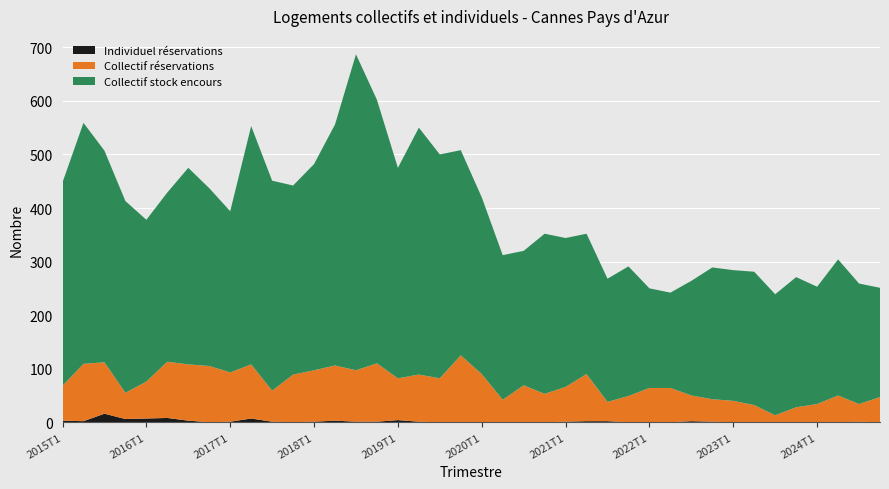

Reading left to right, list all the values displayed in this chart.

Individuel réservations: 2015T1=3	2015T2=2	2015T3=16	2015T4=6	2016T1=7	2016T2=8	2016T3=3	2016T4=0	2017T1=1	2017T2=7	2017T3=1	2017T4=0	2018T1=1	2018T2=3	2018T3=1	2018T4=1	2019T1=4	2019T2=1	2019T3=0	2019T4=0	2020T1=0	2020T2=0	2020T3=0	2020T4=0	2021T1=1	2021T2=2	2021T3=2	2021T4=0	2022T1=0	2022T2=0	2022T3=2	2022T4=1	2023T1=0	2023T2=0	2023T3=0	2023T4=0	2024T1=0	2024T2=0	2024T3=1	2024T4=0
Collectif réservations: 2015T1=65	2015T2=107	2015T3=96	2015T4=49	2016T1=69	2016T2=105	2016T3=105	2016T4=105	2017T1=92	2017T2=101	2017T3=58	2017T4=89	2018T1=96	2018T2=103	2018T3=96	2018T4=109	2019T1=78	2019T2=88	2019T3=82	2019T4=125	2020T1=90	2020T2=42	2020T3=69	2020T4=53	2021T1=65	2021T2=88	2021T3=36	2021T4=49	2022T1=64	2022T2=64	2022T3=48	2022T4=42	2023T1=40	2023T2=32	2023T3=13	2023T4=28	2024T1=34	2024T2=50	2024T3=33	2024T4=47
Collectif stock encours: 2015T1=380	2015T2=450	2015T3=395	2015T4=358	2016T1=302	2016T2=316	2016T3=367	2016T4=332	2017T1=301	2017T2=445	2017T3=392	2017T4=353	2018T1=385	2018T2=450	2018T3=590	2018T4=492	2019T1=393	2019T2=461	2019T3=418	2019T4=383	2020T1=330	2020T2=270	2020T3=251	2020T4=299	2021T1=278	2021T2=262	2021T3=230	2021T4=242	2022T1=186	2022T2=178	2022T3=214	2022T4=246	2023T1=244	2023T2=249	2023T3=226	2023T4=243	2024T1=219	2024T2=254	2024T3=225	2024T4=204